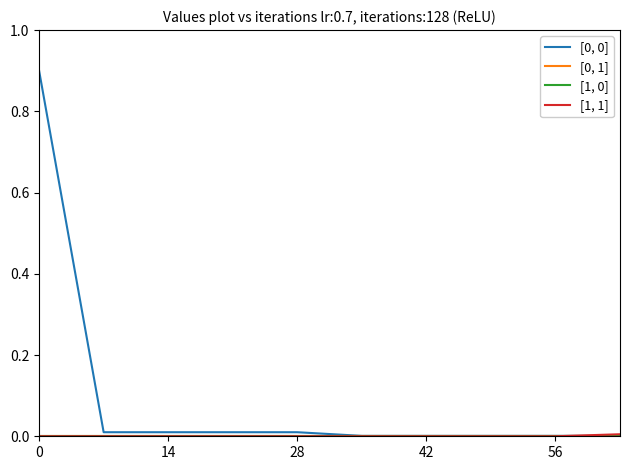

What is the maximum value shown in the chart?

0.9